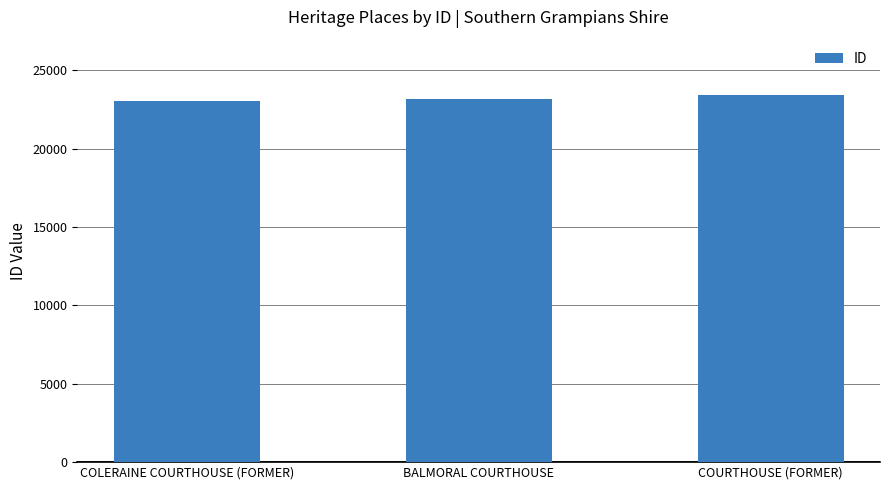

What is the value of the 3rd bar from the left?

23437